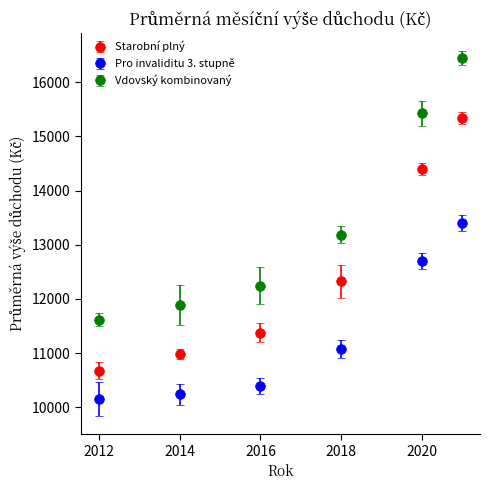

What is the difference between the second highest and second lowest values in the Vdovský kombinovaný series?

3539